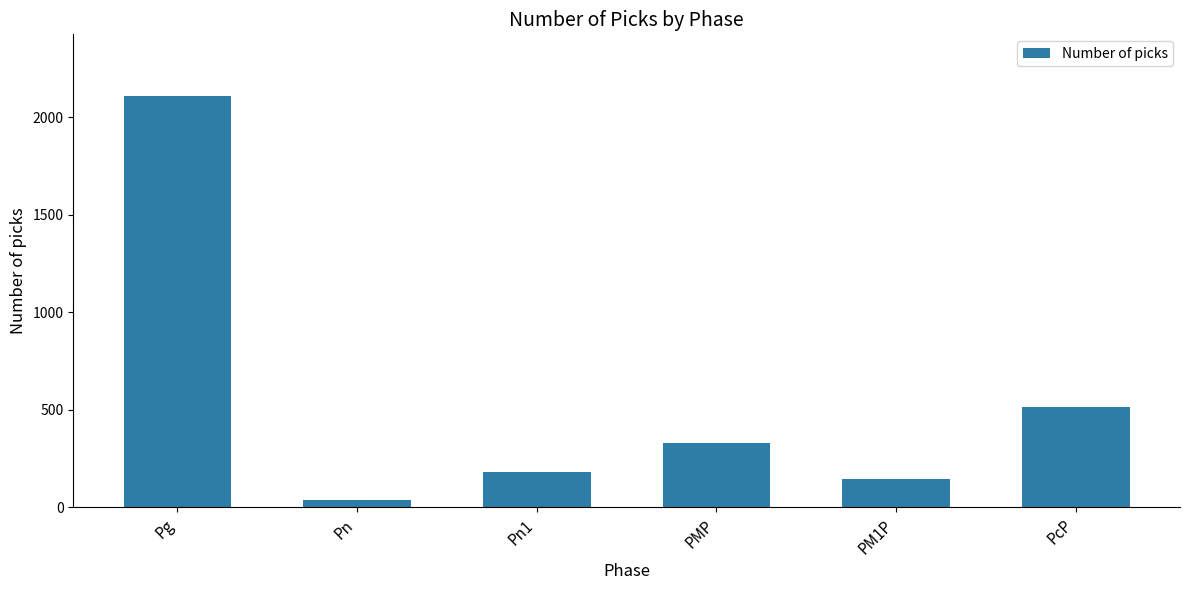

What is the difference between the values at Pn and PMP?

294